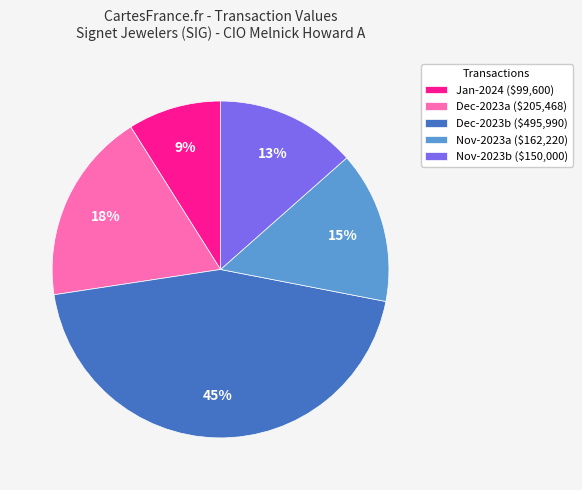

True or false: Nov-2023b ($150,000) accounts for 2% of the total.

False